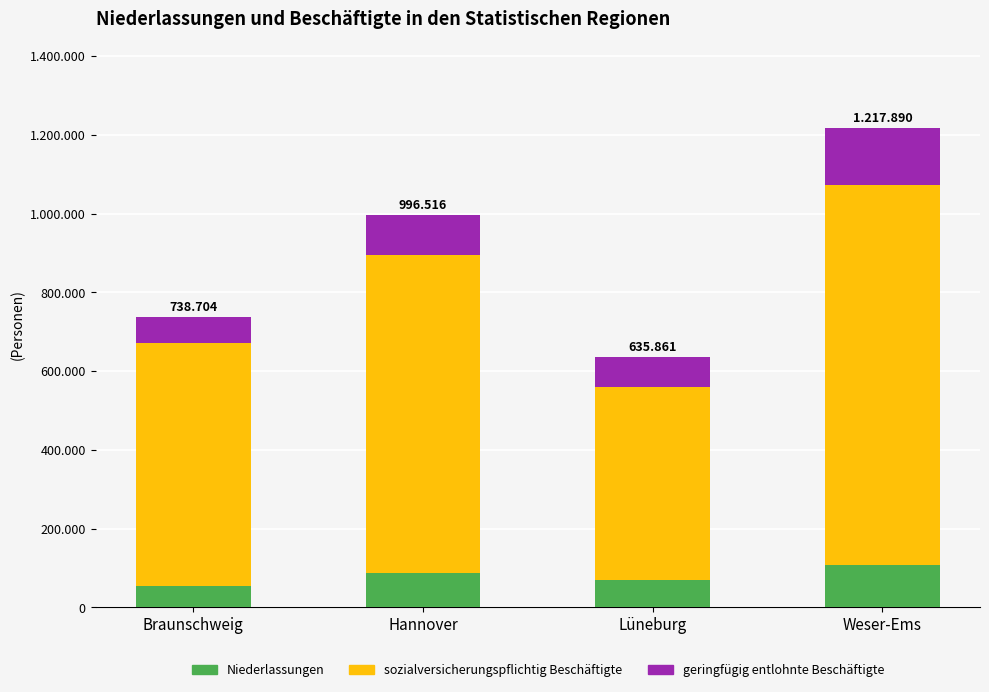

Are the bars grouped side by side (vs. stacked)?

No